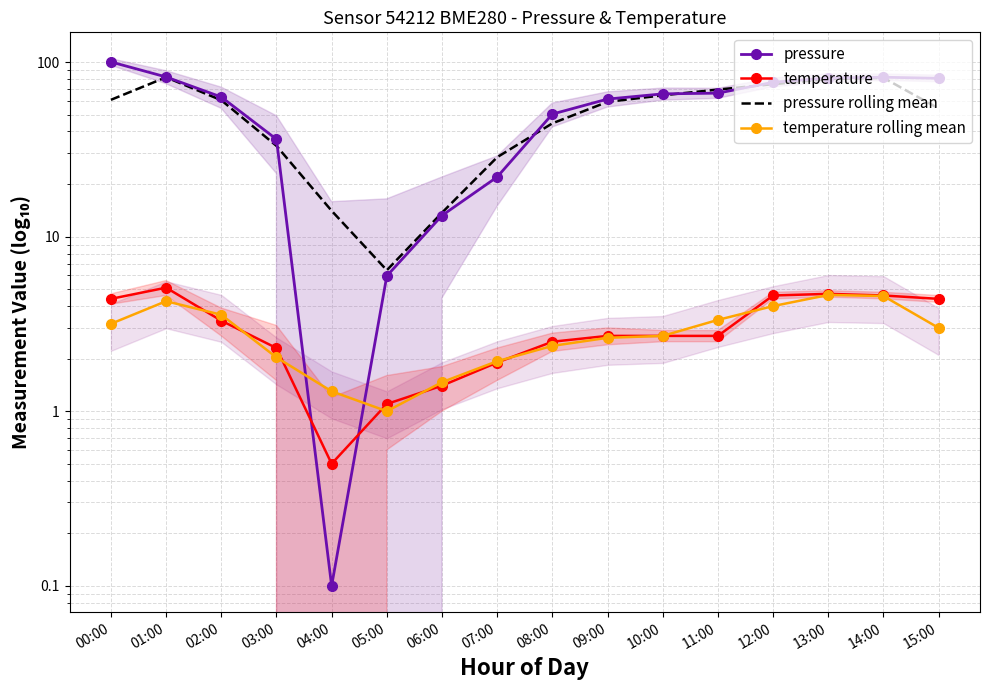

The value of temperature rolling mean at 03:00 is 2.0. True or false?

True